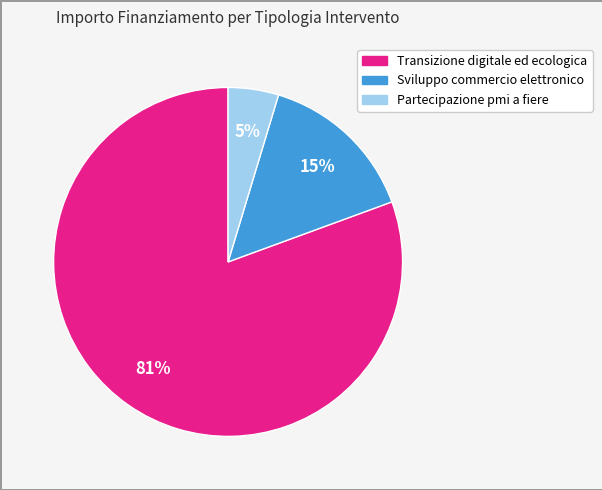

Is there a majority slice in this chart?

Yes